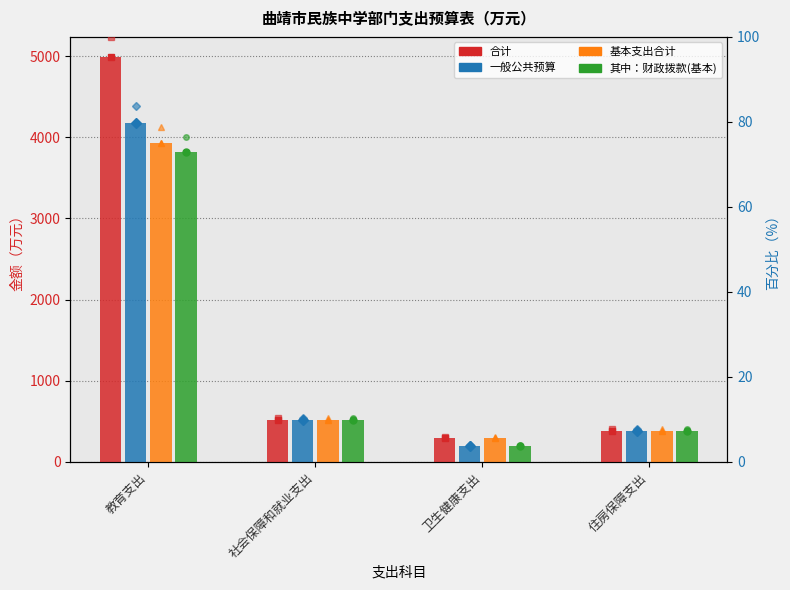

What are all the series names shown in the legend?

合计, 一般公共预算, 基本支出合计, 其中：财政拨款(基本)